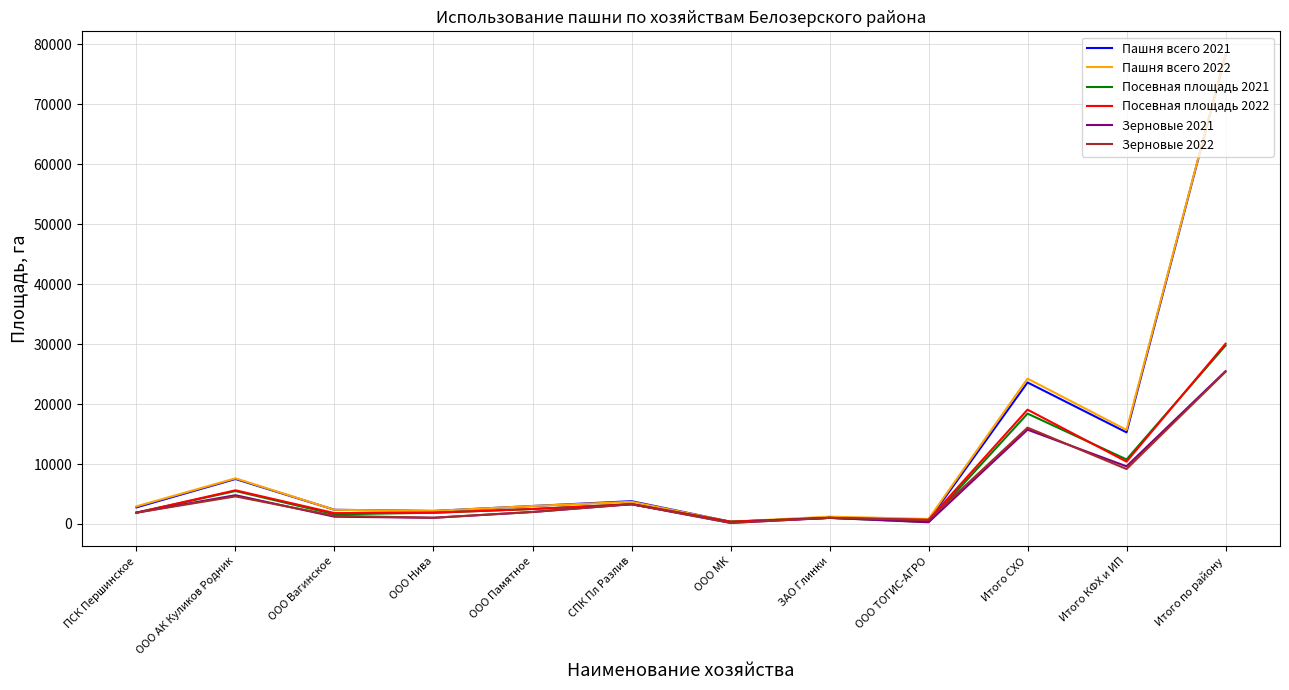

Which category has the highest value across all series?

Итого по району